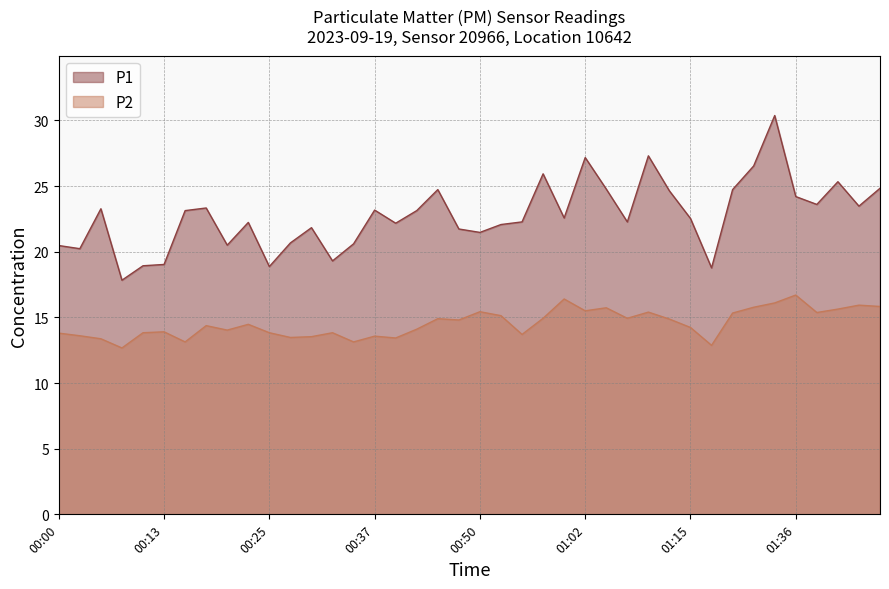

True or false: P1 and P2 cross at least once.

False